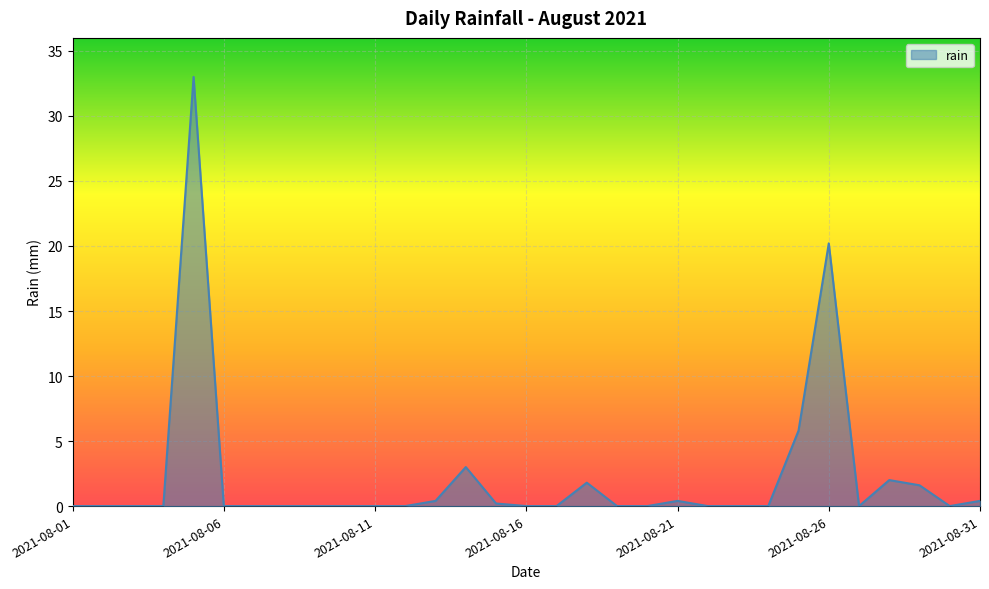

What is the difference between the maximum and minimum values?

33.0